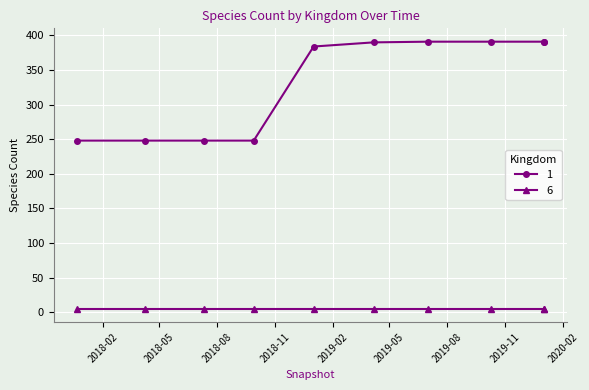

What is the label of the 10th point from the right?

2017-12-22